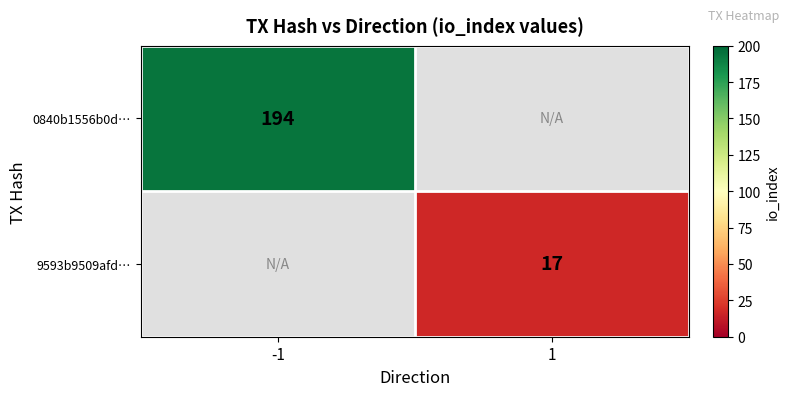

The 9593b9509afd… series shows 22 at 1. True or false?

False